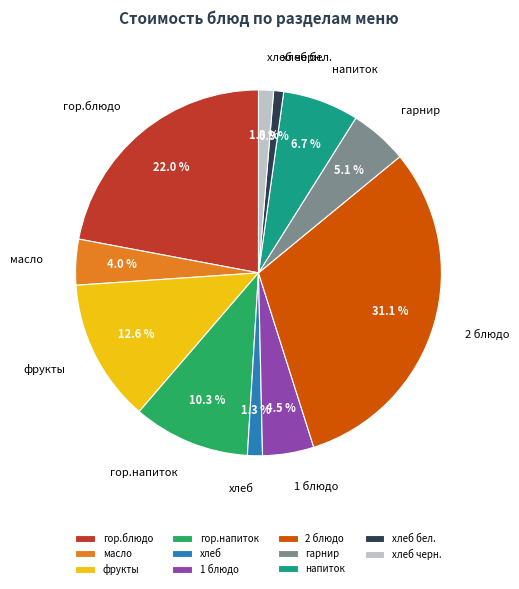

Which slice is the largest?

2 блюдо